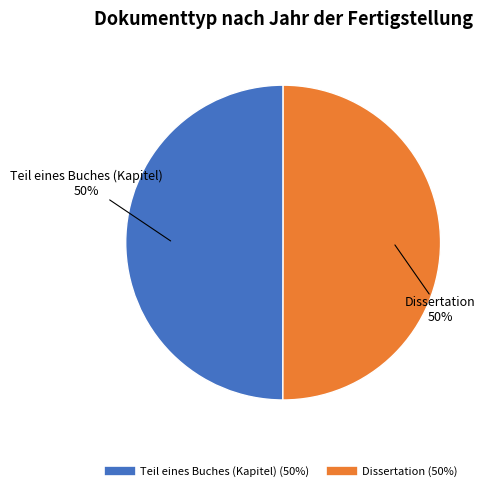

Is the sum of Dissertation and Teil eines Buches (Kapitel) greater than half?

Yes